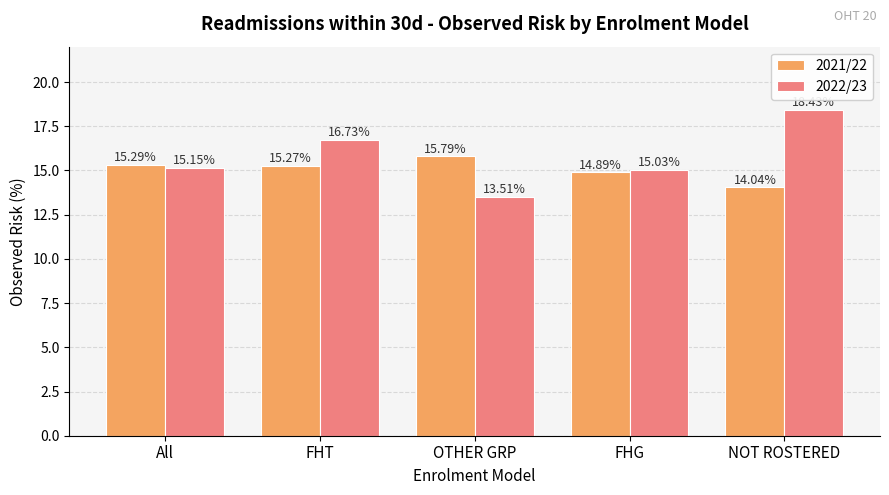

Between All and FHG, which series saw the biggest shift?

2021/22